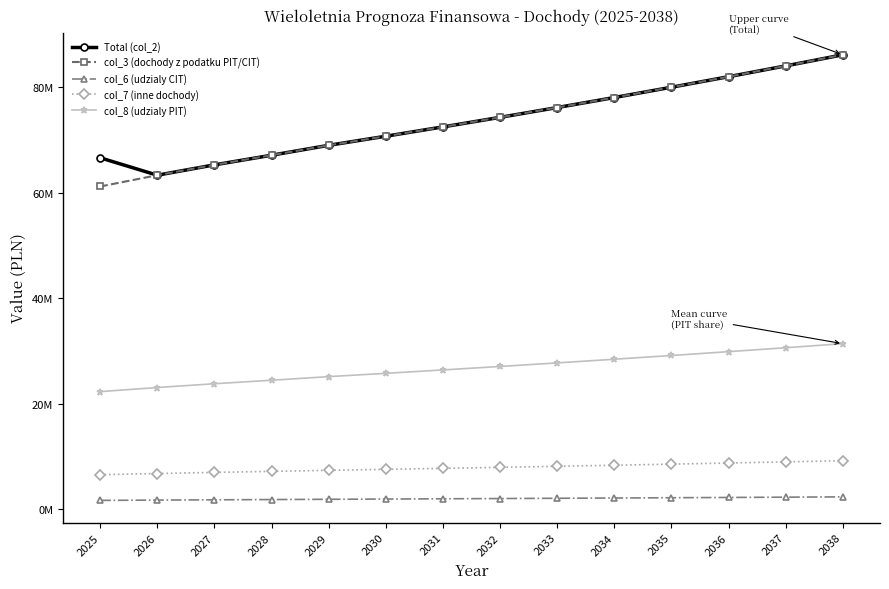

Which series has the largest total across all categories?

Total (col_2)